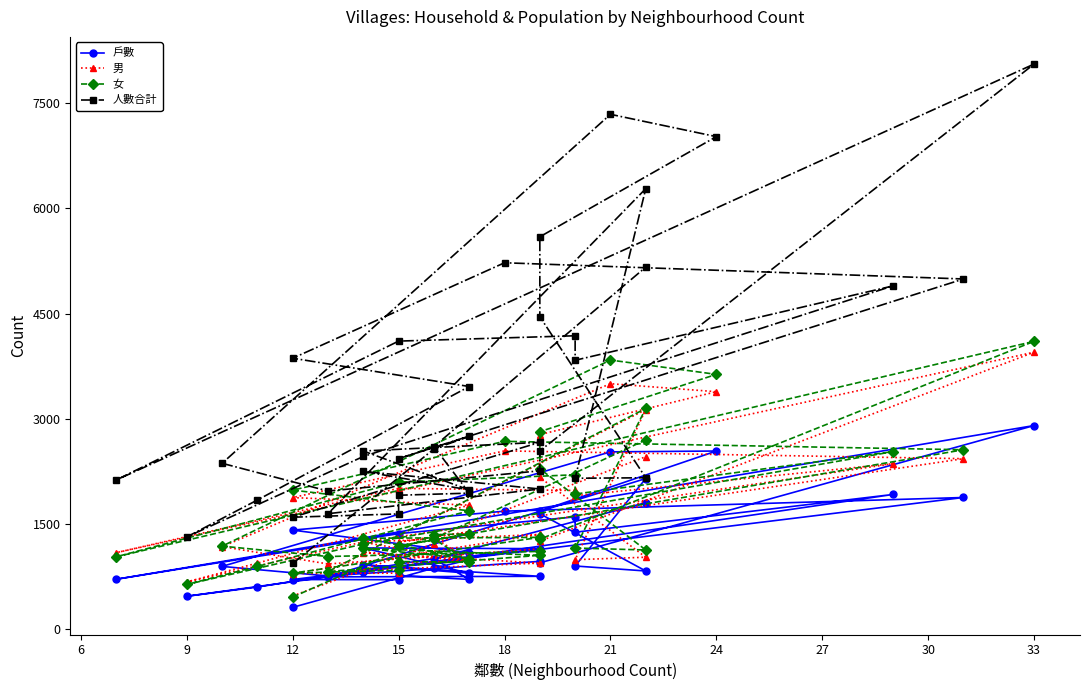

What is the difference between the highest and lowest values at 15?

1540